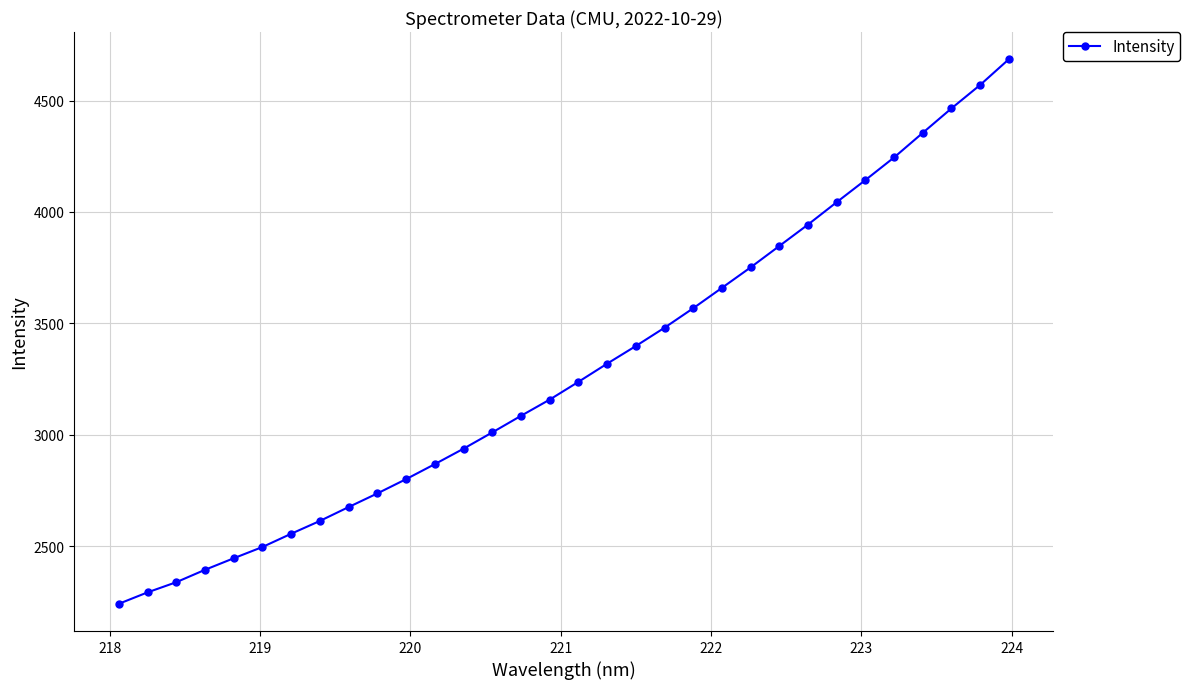

True or false: there are more than 2 points higher than both neighbors.

False